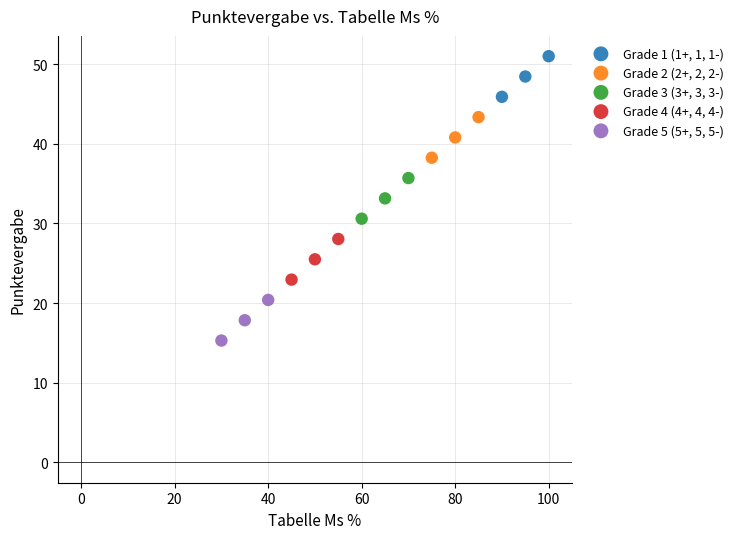

What are all the series names shown in the legend?

Grade 1 (1+, 1, 1-), Grade 2 (2+, 2, 2-), Grade 3 (3+, 3, 3-), Grade 4 (4+, 4, 4-), Grade 5 (5+, 5, 5-)